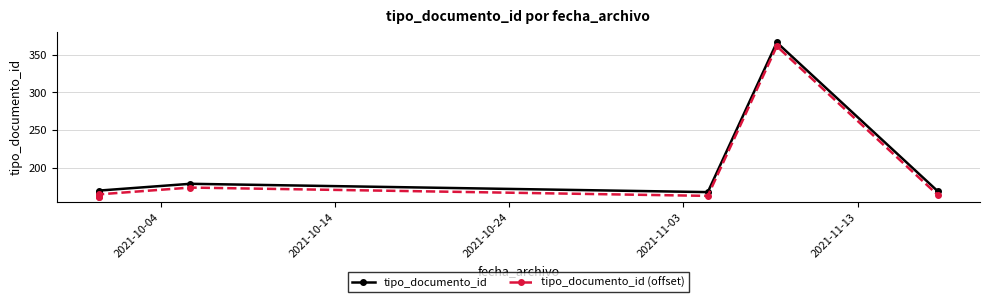

Rank the series by their average value, from highest to lowest.

tipo_documento_id, tipo_documento_id (offset)